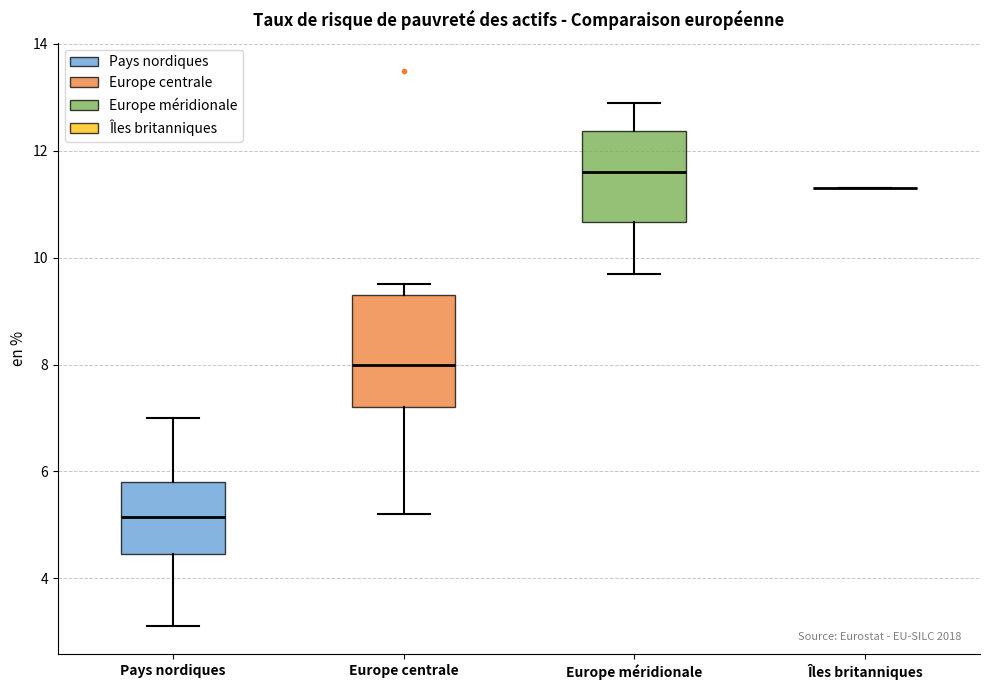

Which box is the tallest, from its lower edge to its upper edge?

Europe centrale